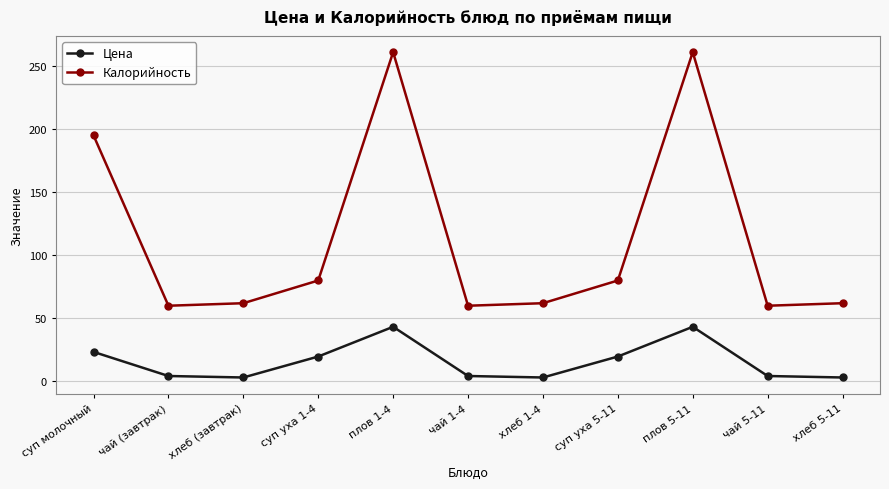

True or false: Калорийность and Цена cross at least once.

False